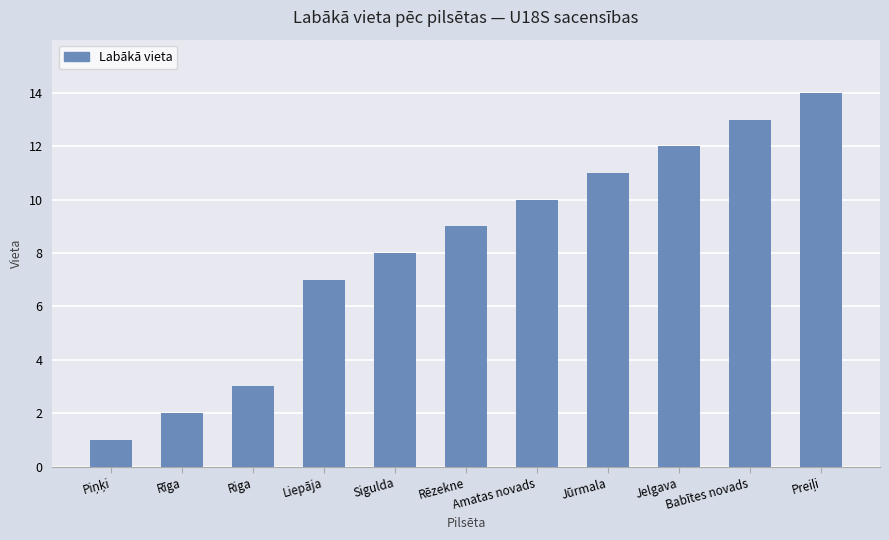

Read the value at Rēzekne.

9